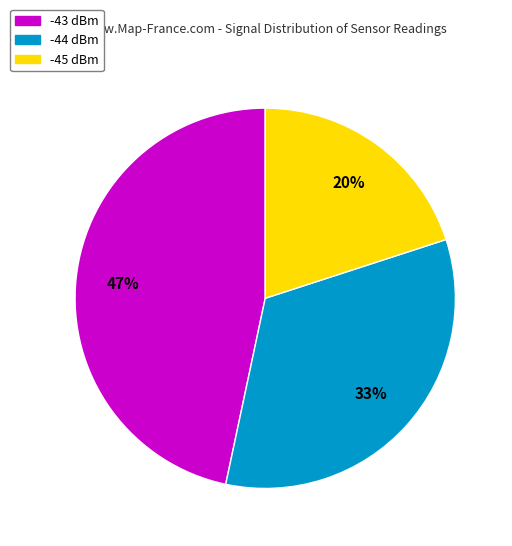

To the nearest percent, what is the average slice percentage?

33%